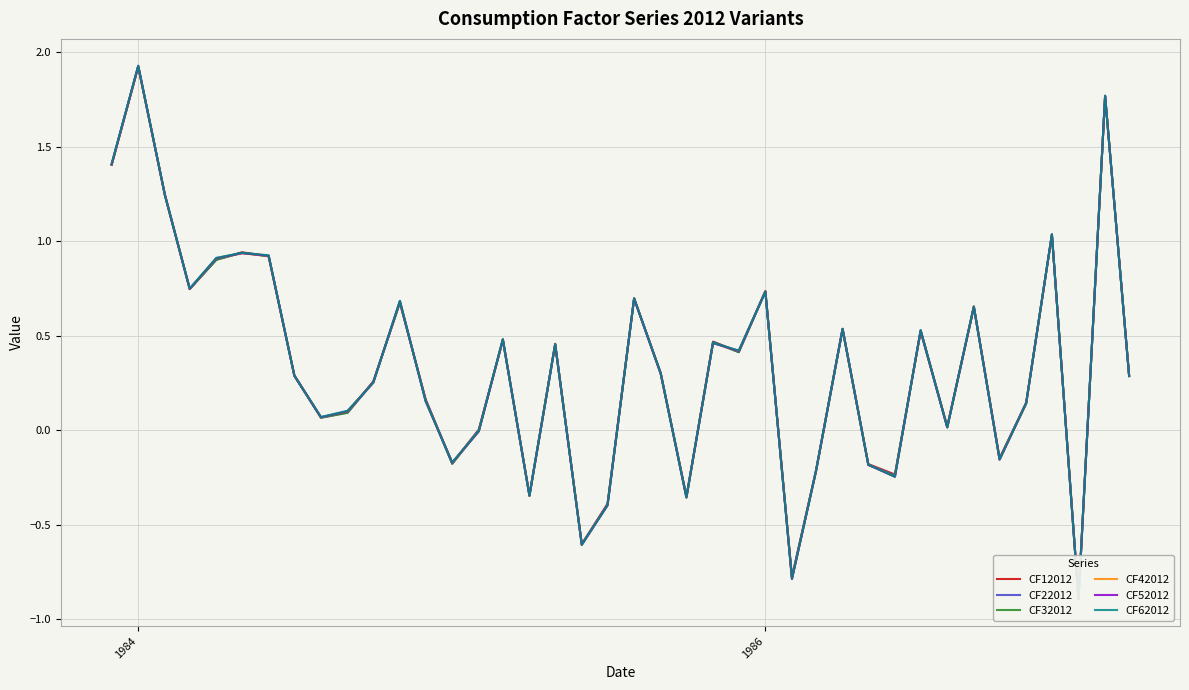

In CF52012, how many points are higher than both neighbors (excluding endpoints)?

13